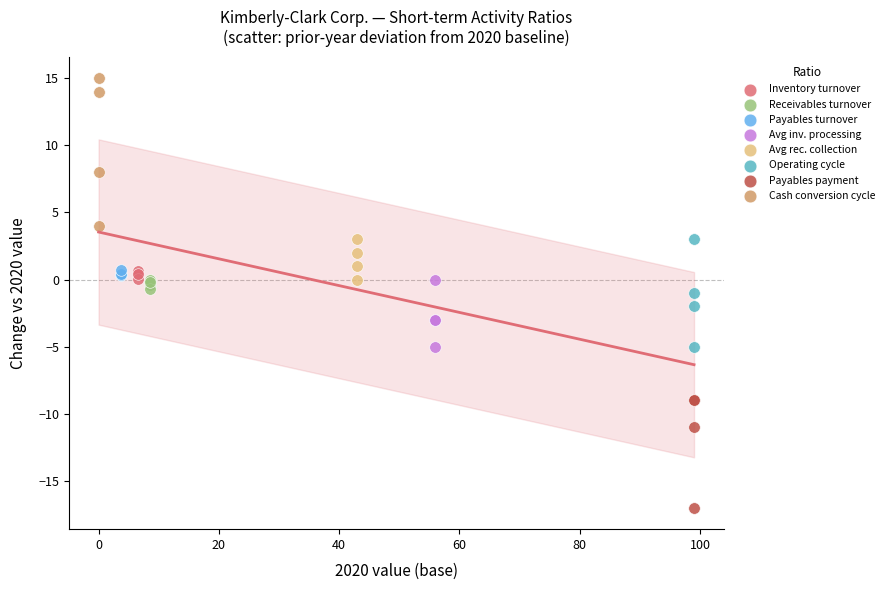

Which series has the largest Y range (max minus min)?

Cash conversion cycle